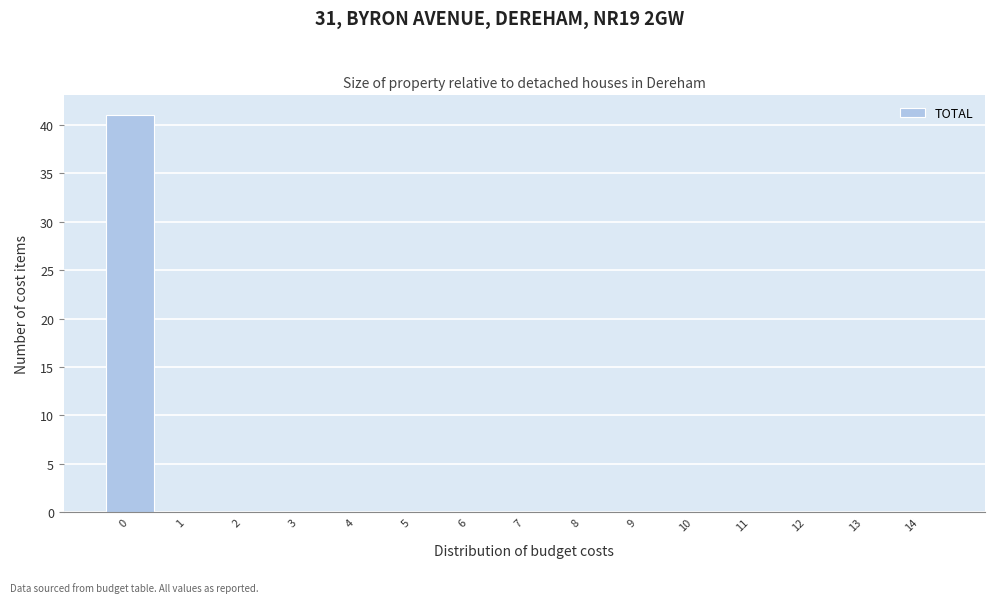

Which range on the x-axis has the tallest bar?

-0.5 to 0.5